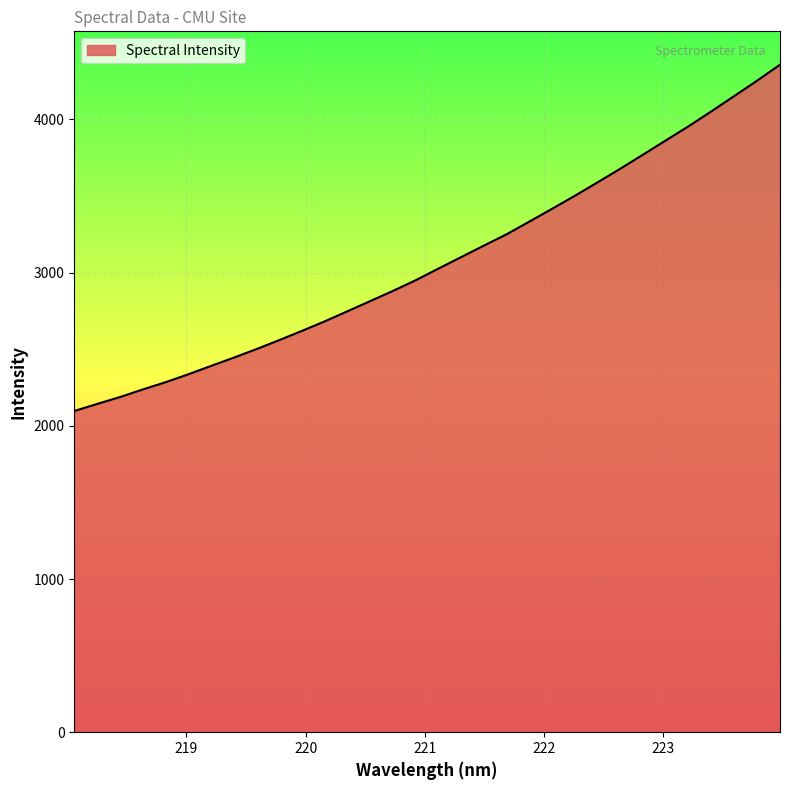

What is the difference between the maximum and minimum values?

2260.7